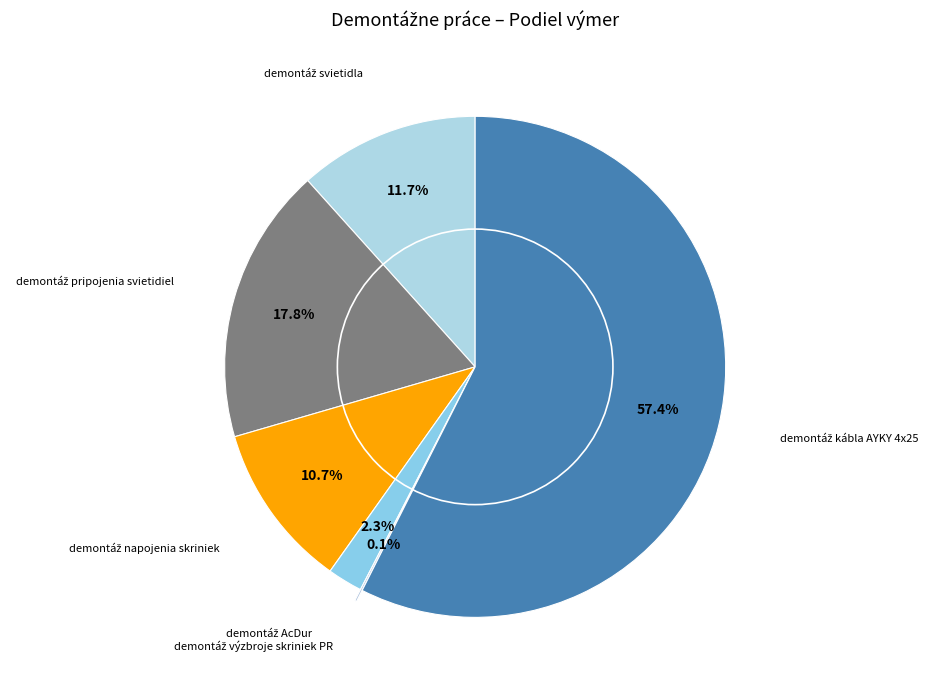

To the nearest percent, what percentage of the pie is demontáž svietidla?

12%